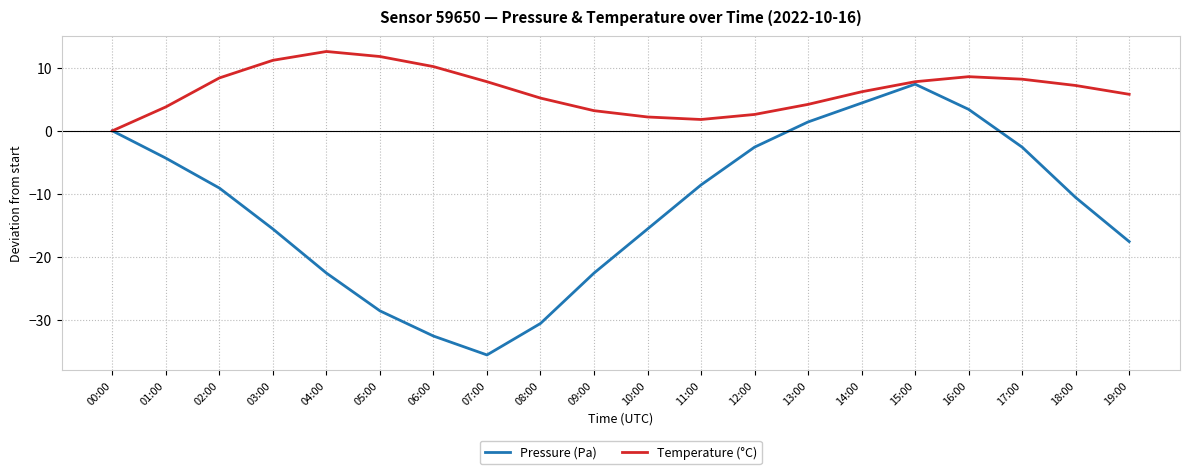

At which category is the sum across all series the highest?

15:00